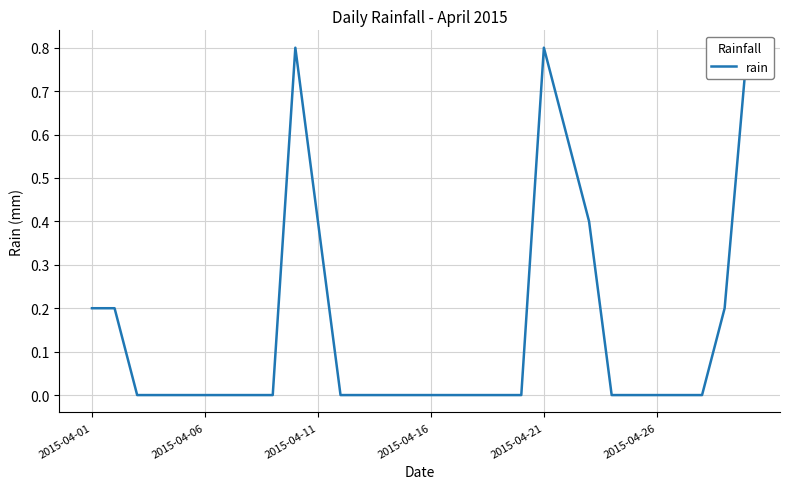

How many values are above zero?

9